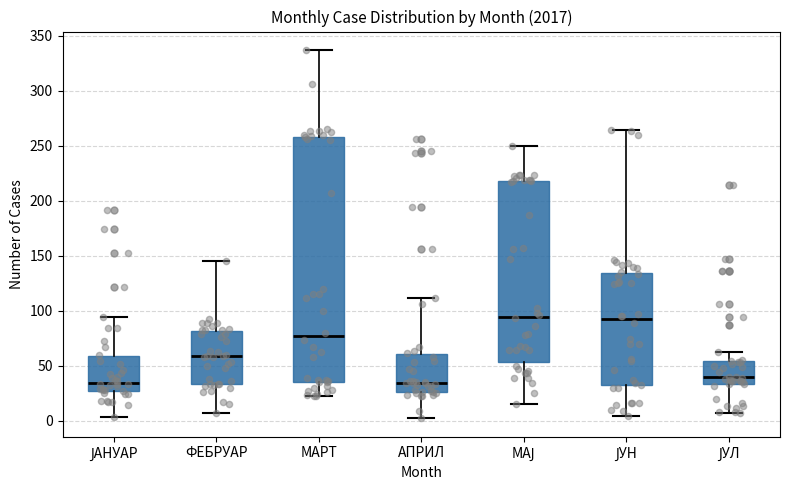

Which box is the tallest, from its lower edge to its upper edge?

МАРТ